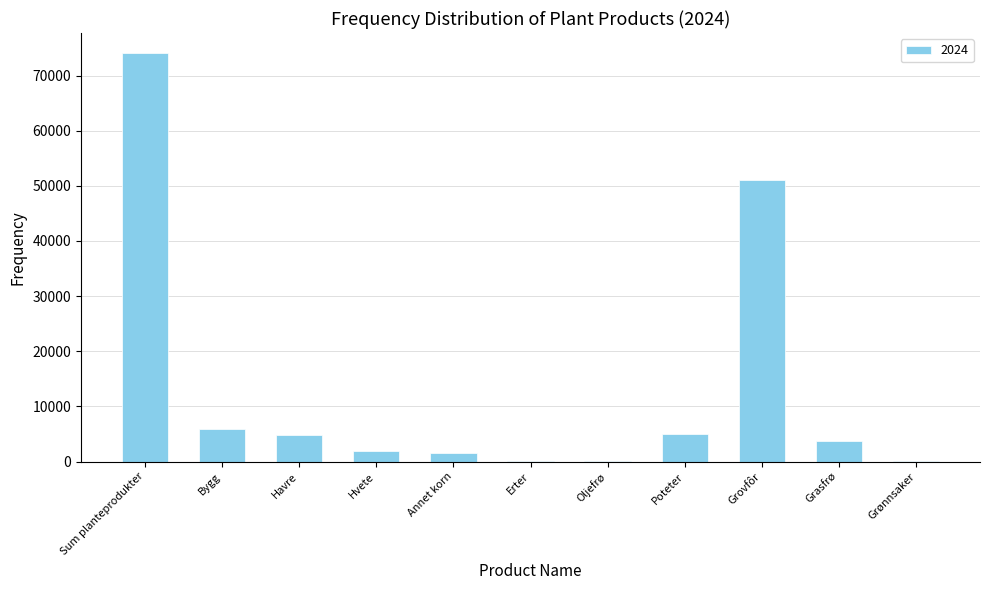

Between Havre and Grønnsaker, which is larger?

Havre